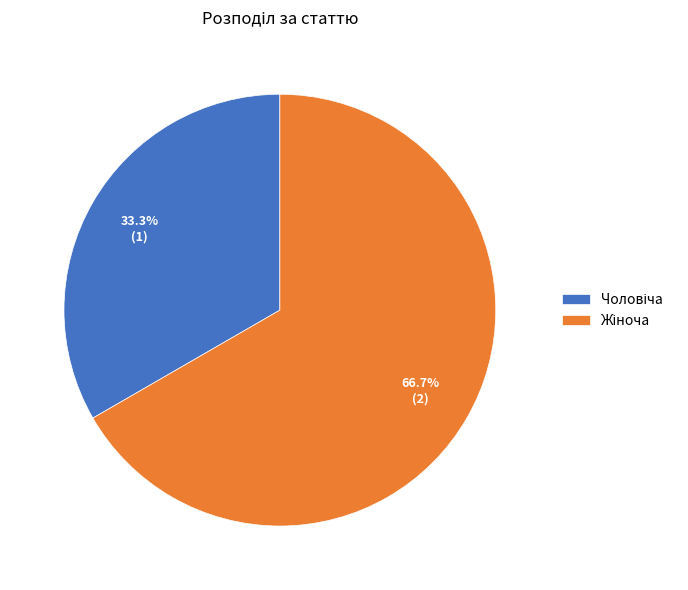

To the nearest percent, what is the average slice percentage?

50%